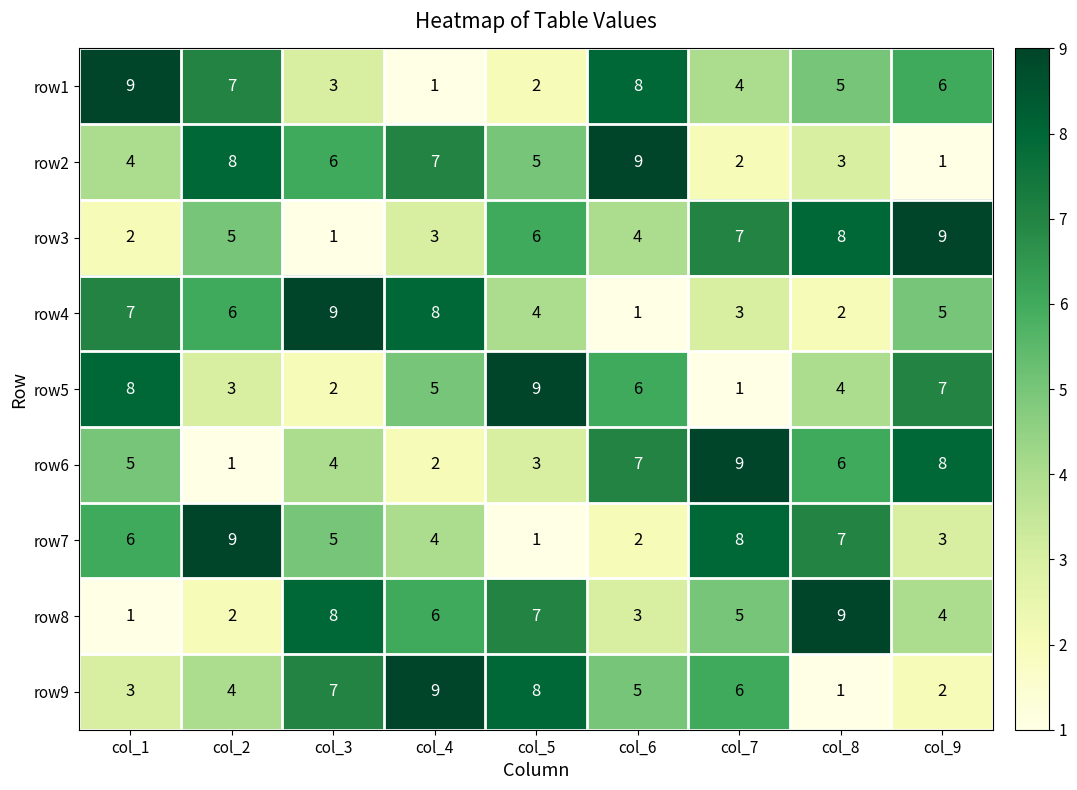

The row4 series shows 8 at col_4. True or false?

True